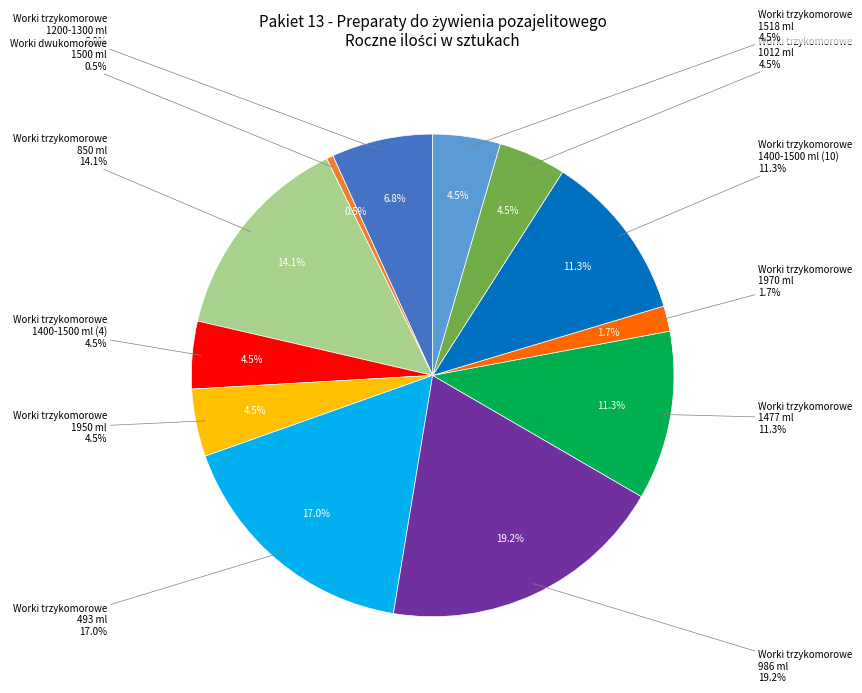

How many slices are in this pie chart?

12